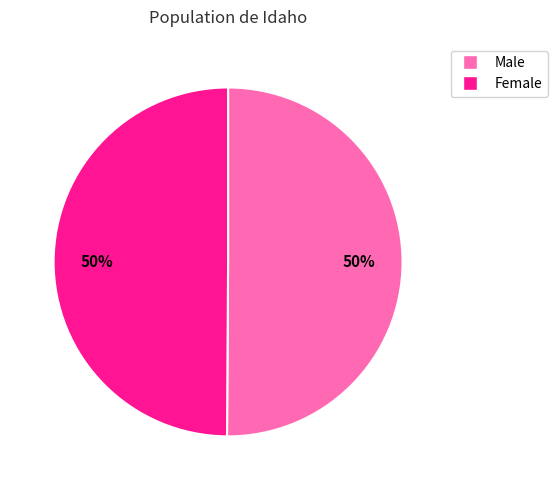

Is it true that Male is 40% of the pie?

False